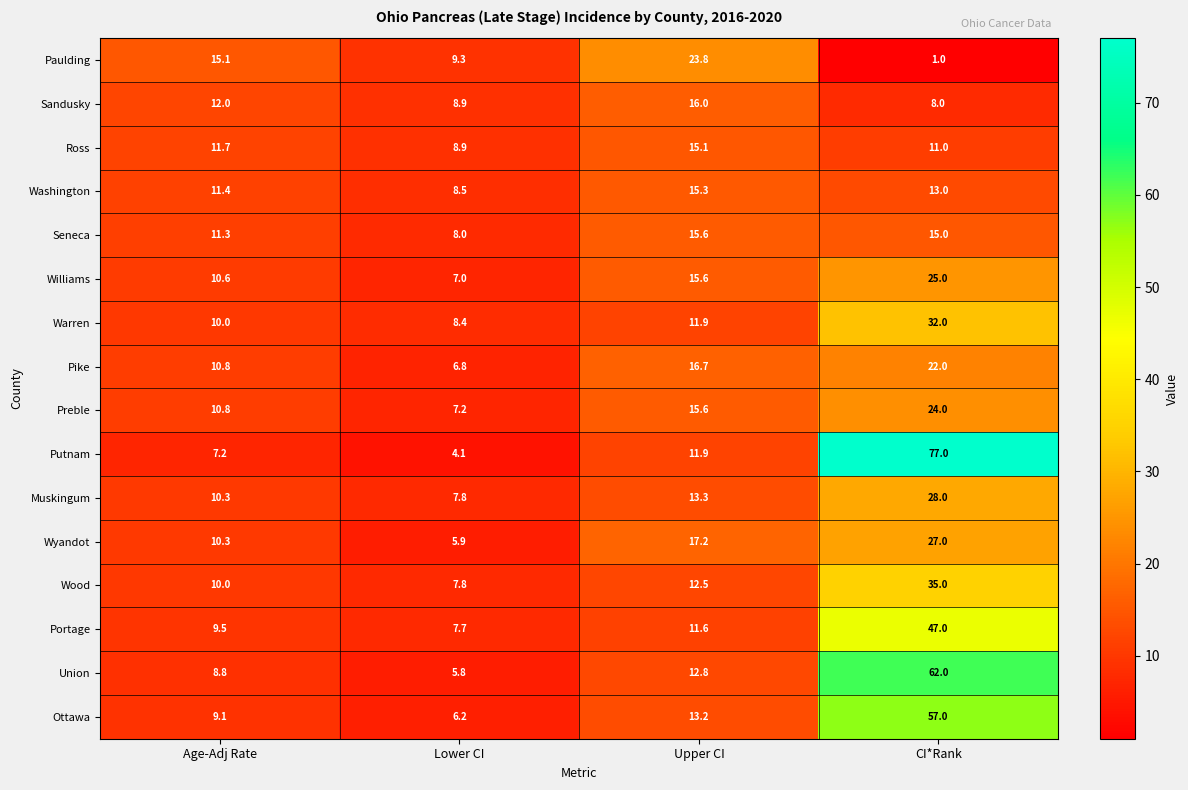

True or false: Putnam has a value of 3.1 at Upper CI.

False